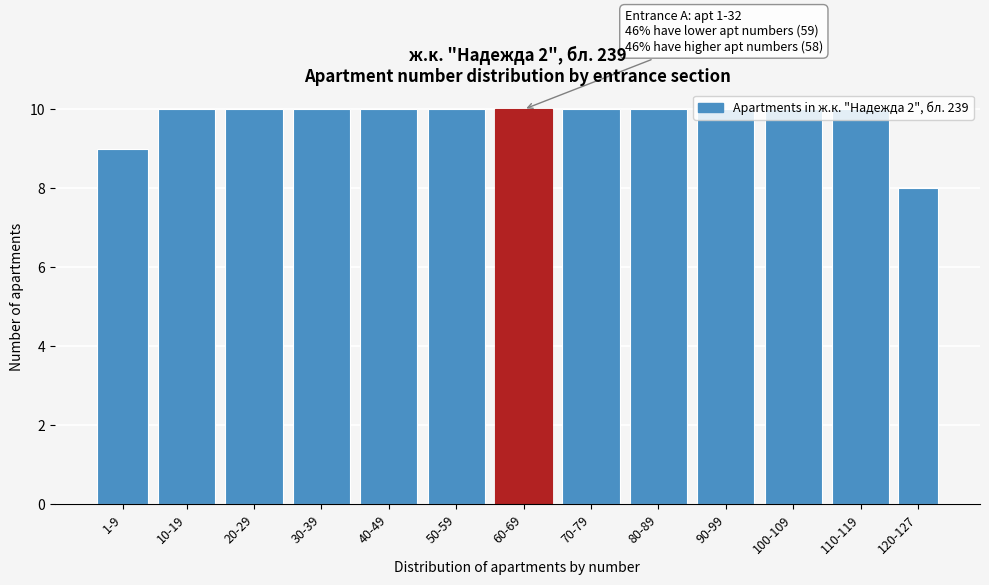

What is the minimum value shown in the chart?

8